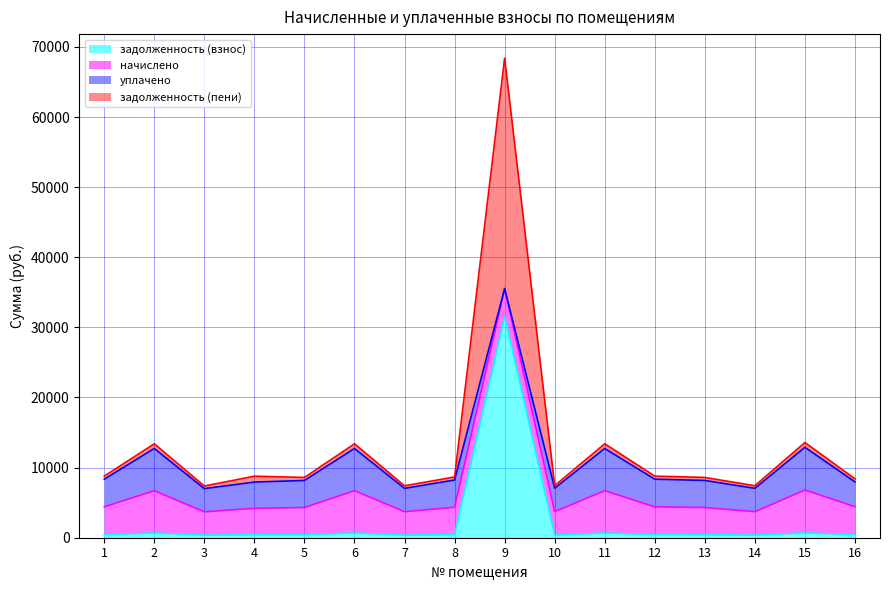

At which category is the sum across all series the highest?

9